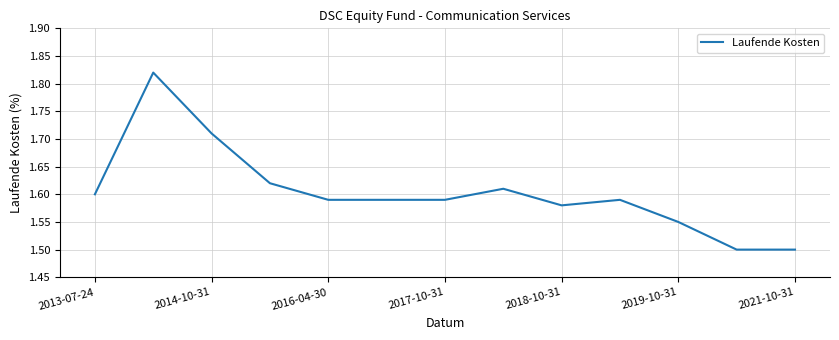

What is the difference between the maximum and minimum values?

0.3